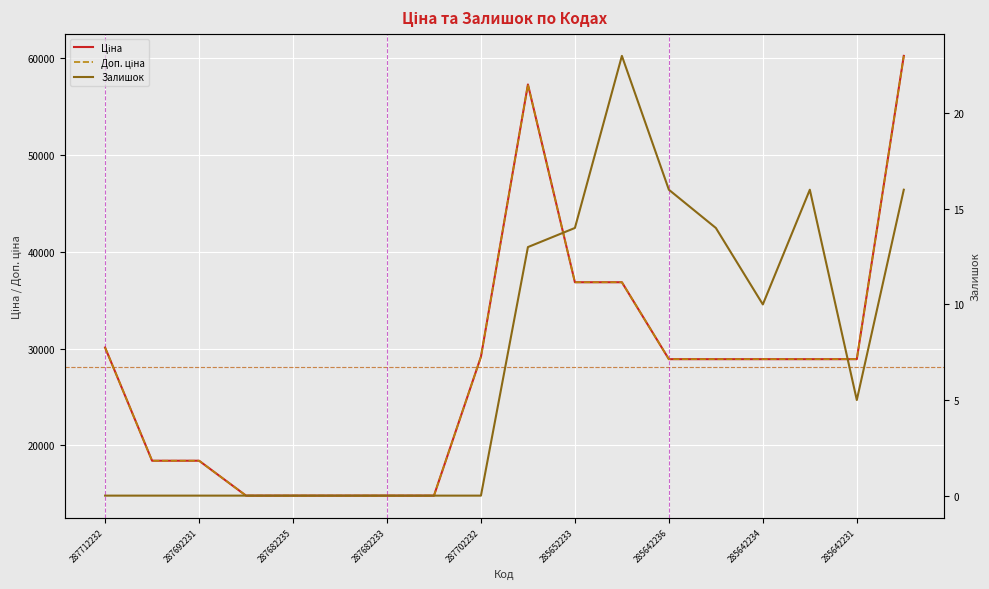

True or false: Доп. ціна and Ціна cross at least once.

False